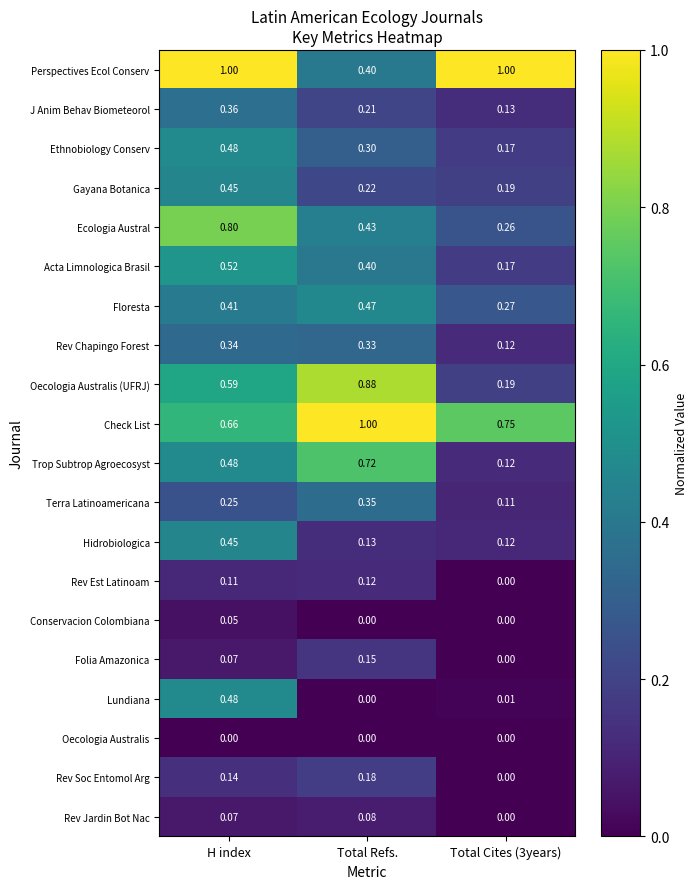

At which category is the sum across all series the highest?

H index